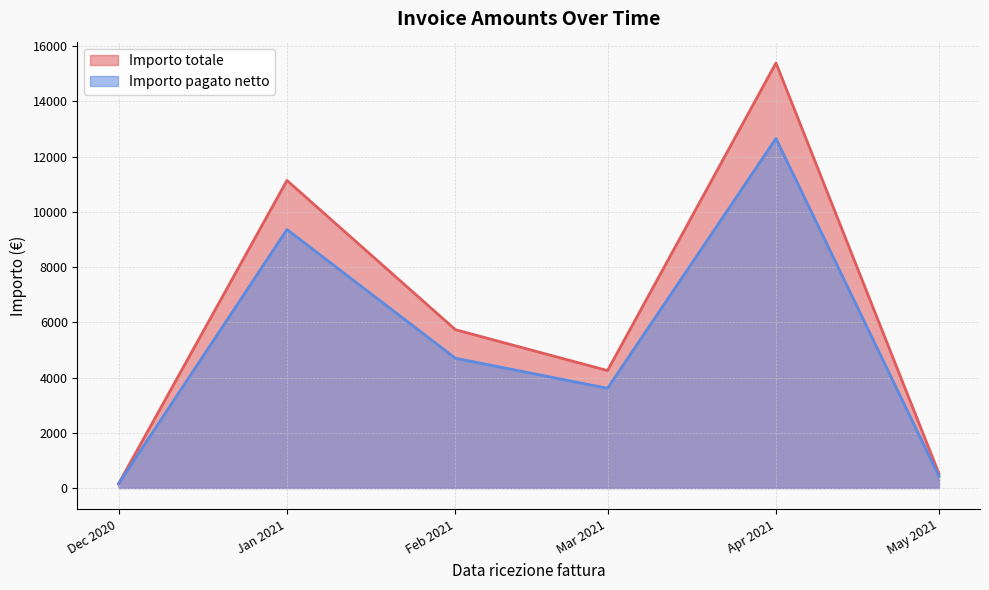

What are all the series names shown in the legend?

Importo totale, Importo pagato netto